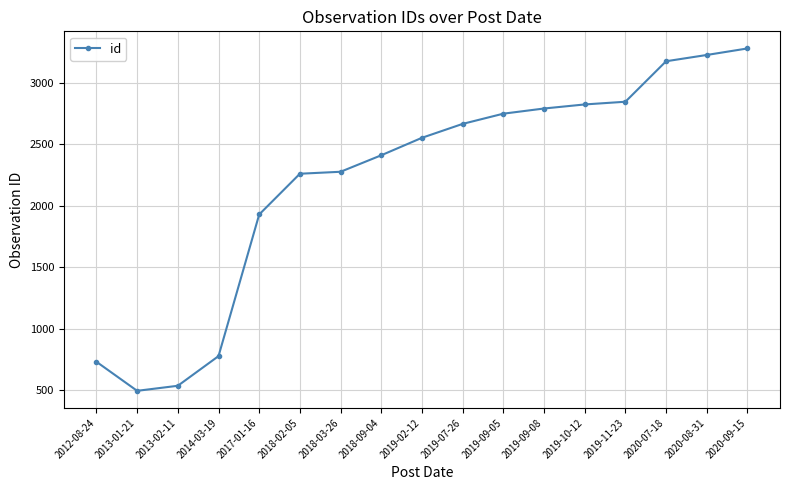

The value at 2017-01-16 is 1930. True or false?

True